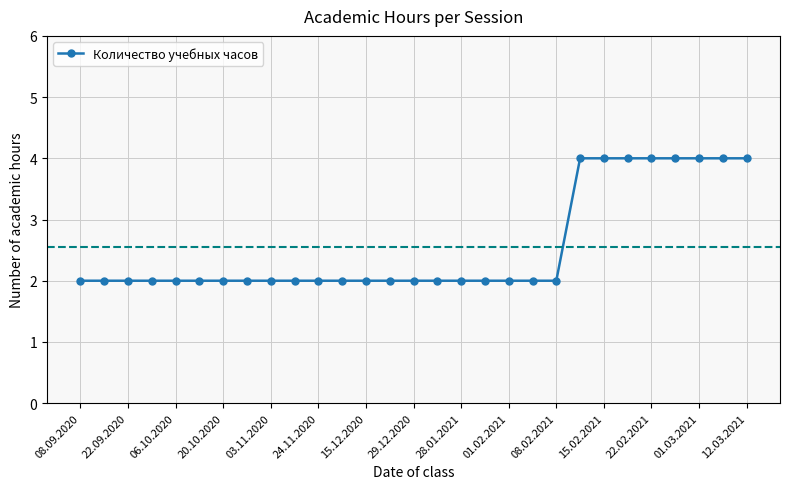

What is the sum of all values?

74